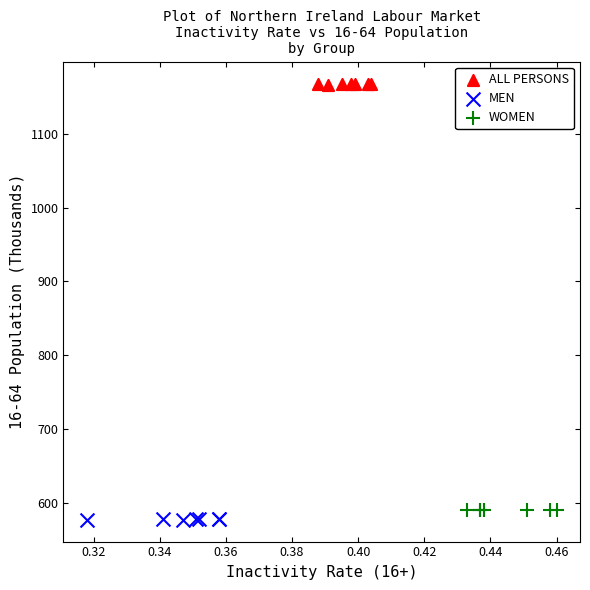

Which series contains the lowest Y value?

MEN